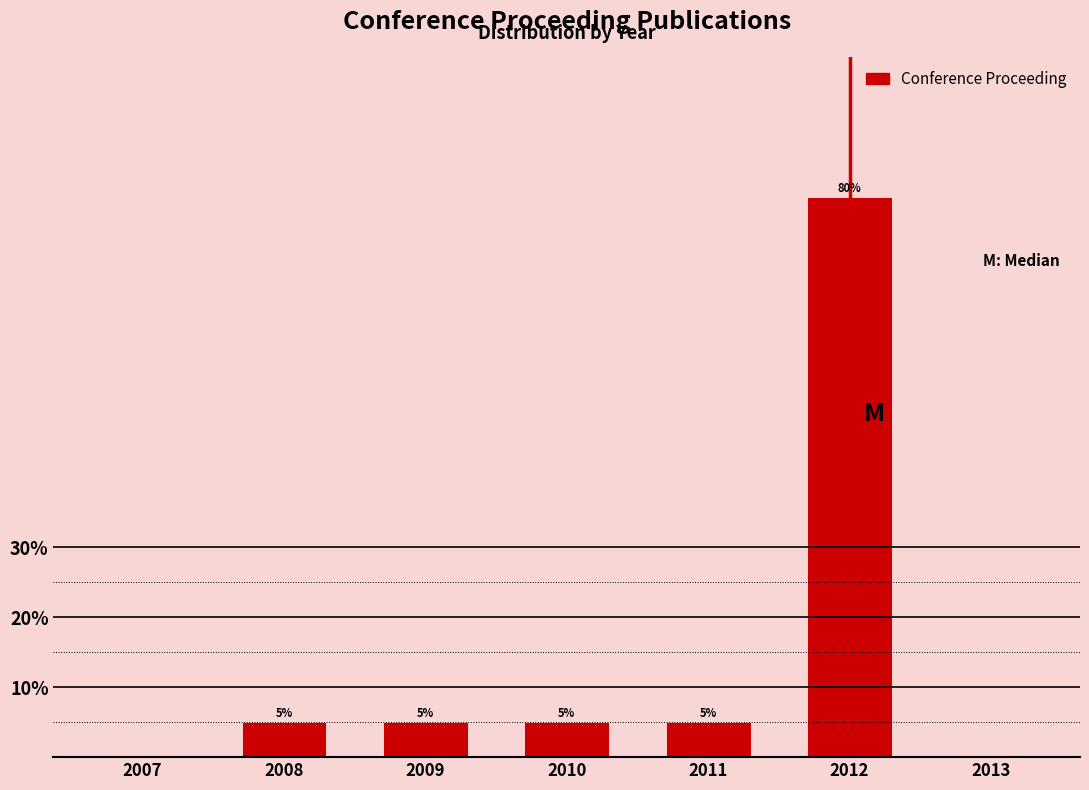

Reading left to right, extract all data points from this chart.

2007=0	2008=5	2009=5	2010=5	2011=5	2012=80	2013=0